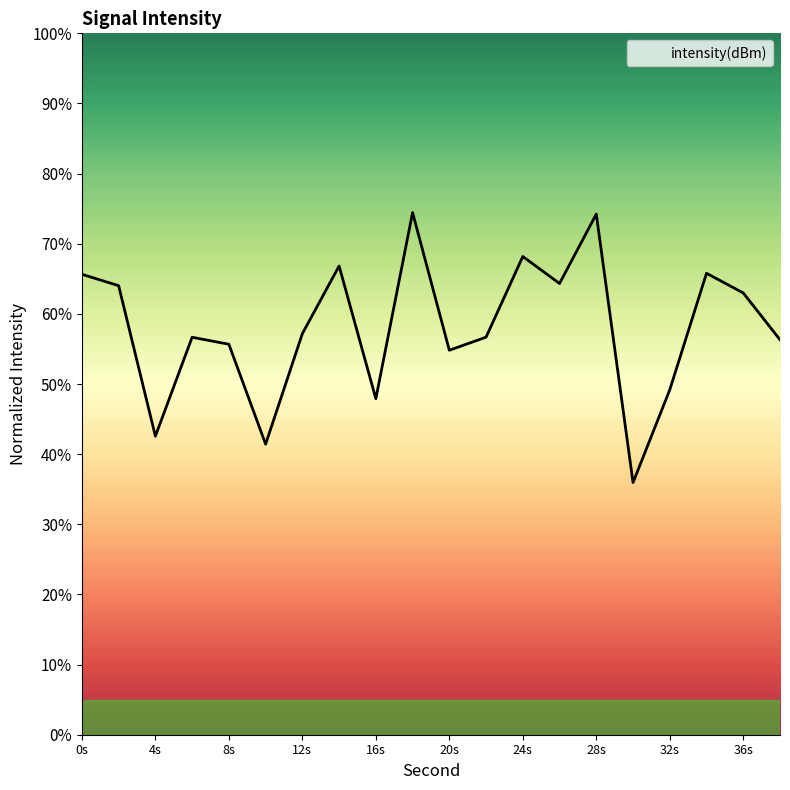

What is the greatest value displayed?

74.4